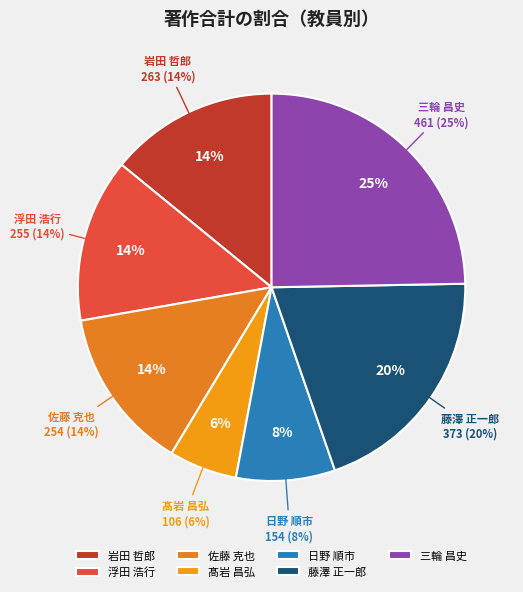

Does 岩田 哲郎 account for over 50% of the chart?

No